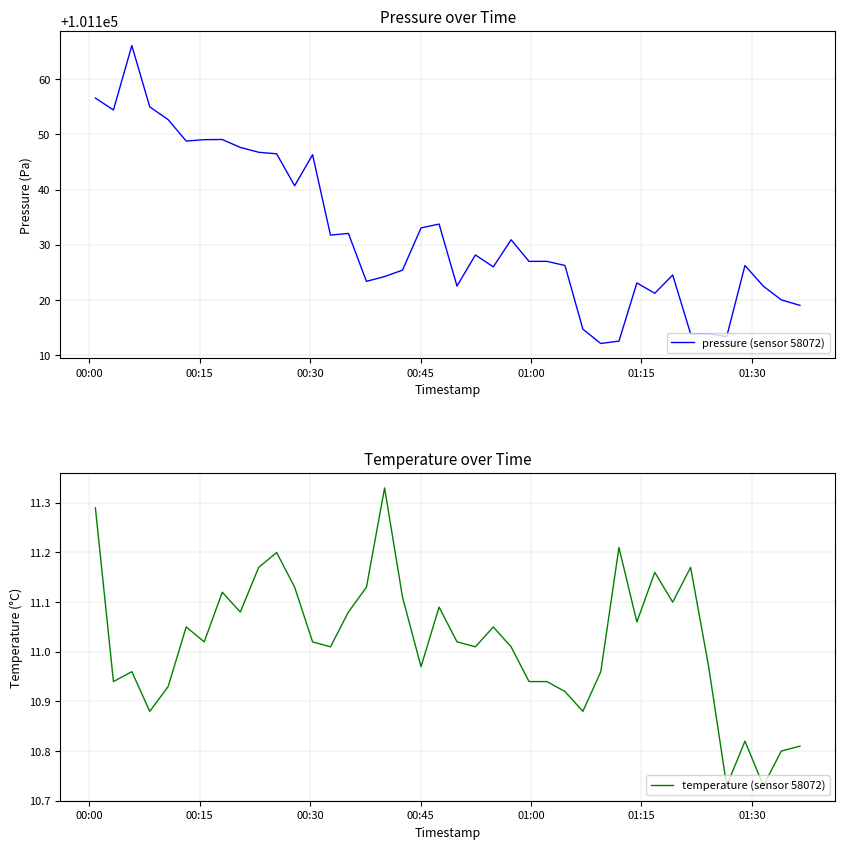

What is the maximum value for pressure (sensor 58072)?

101166.1